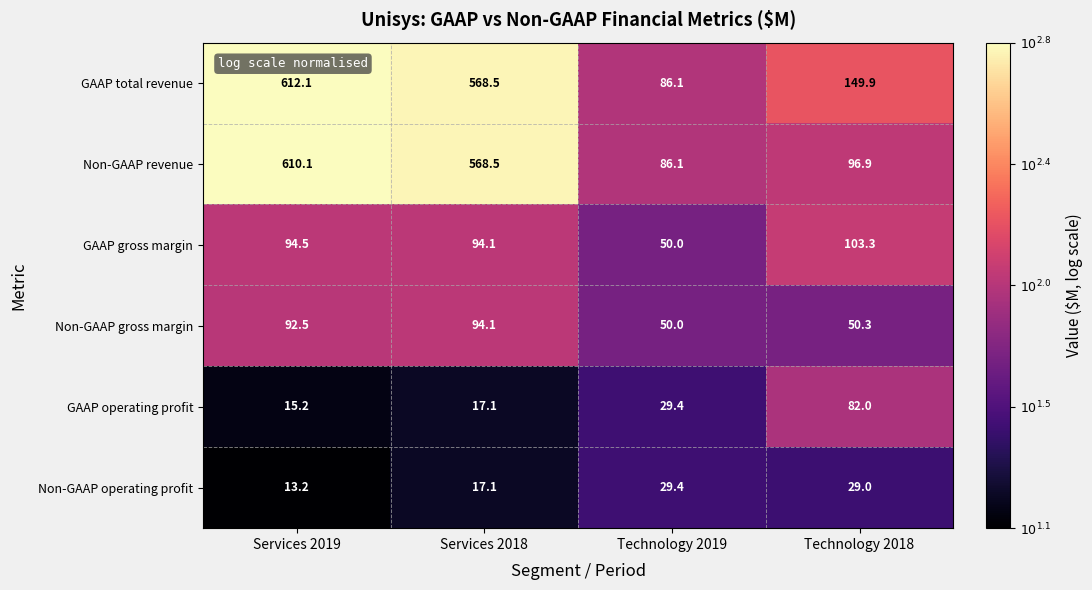

Rank the series by their maximum value, from lowest to highest.

Non-GAAP operating profit, GAAP operating profit, Non-GAAP gross margin, GAAP gross margin, Non-GAAP revenue, GAAP total revenue